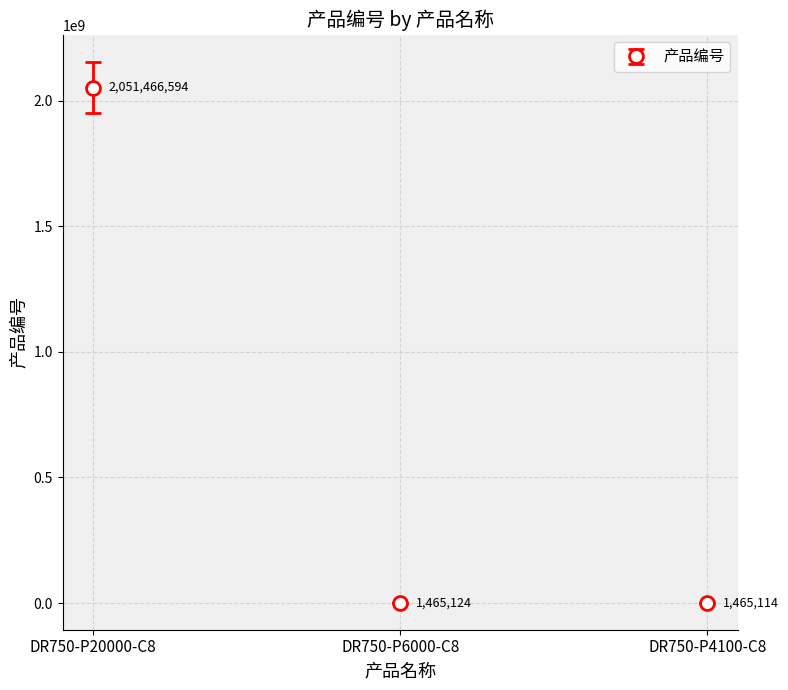

List the labels in order of value, largest first.

DR750-P20000-C8, DR750-P6000-C8, DR750-P4100-C8